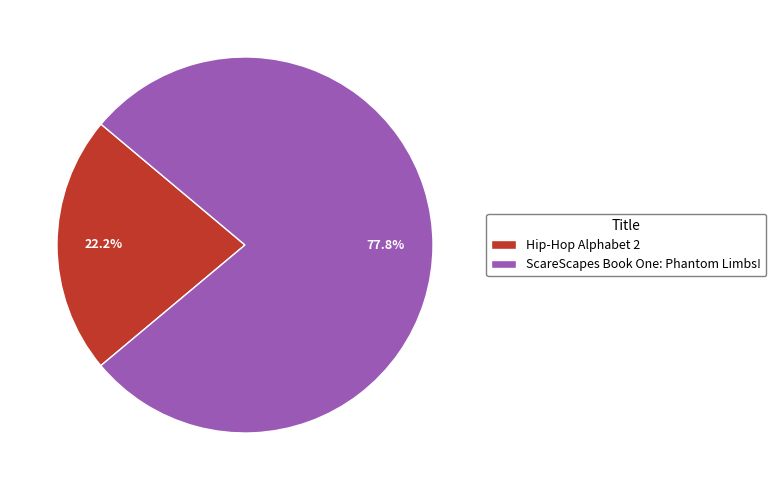

To the nearest percent, what is the difference between the largest and smallest slice percentages?

56%